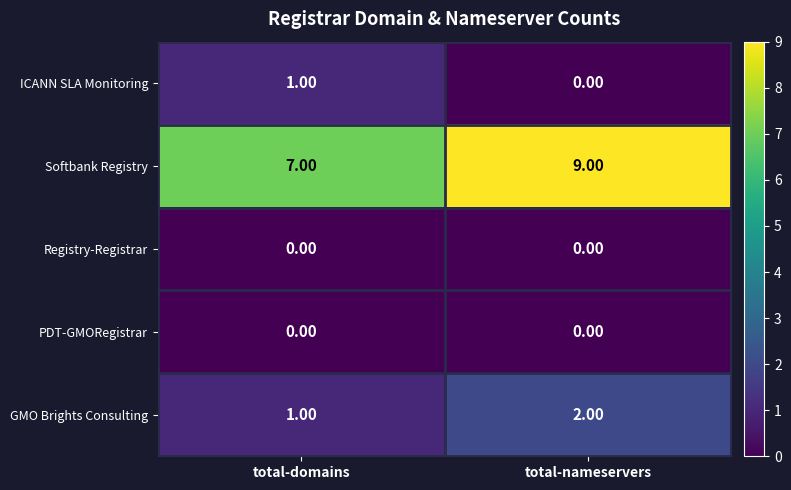

What is the sum of the GMO Brights Consulting values at total-domains and total-nameservers?

3